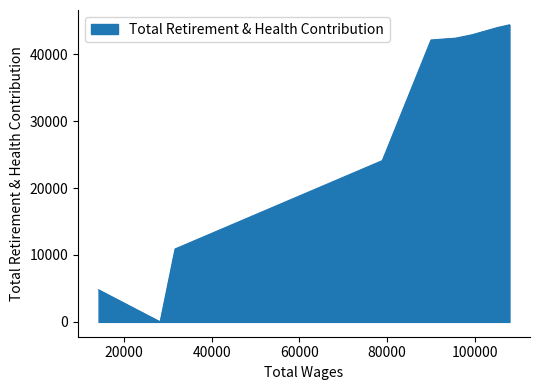

Where is the data nearest to the value 22187?

78943.0